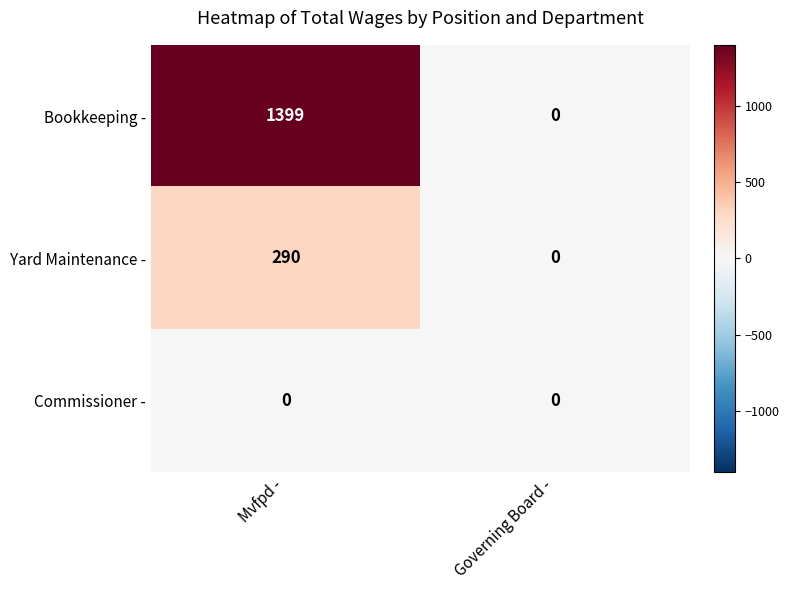

At which category does the chart reach its peak across all series?

Mvfpd -